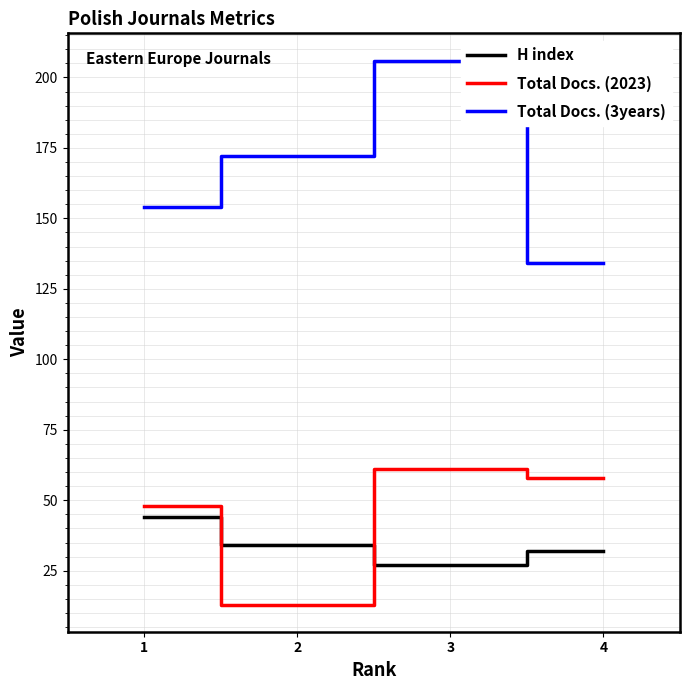

The value of H index at 3 is 12. True or false?

False